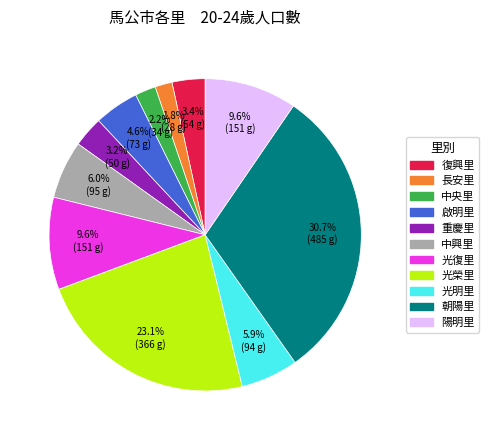

Count the number of slices in the pie.

11